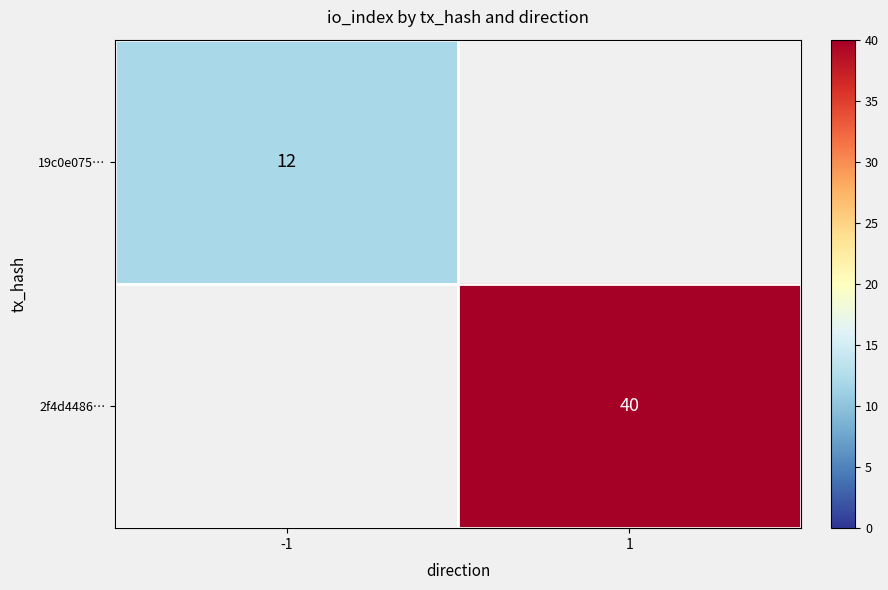

Is the value of 2f4d4486… at 1 greater than the value of 19c0e075… at -1?

Yes